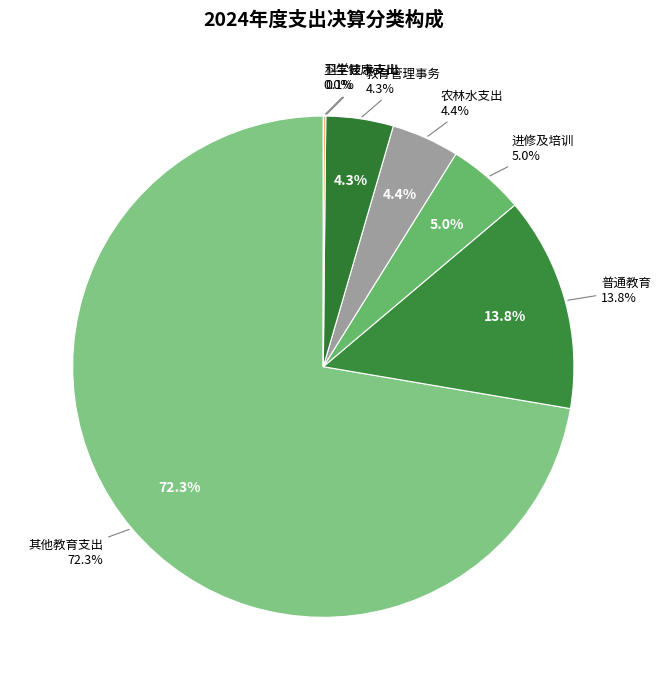

How many segments does this pie chart have?

7